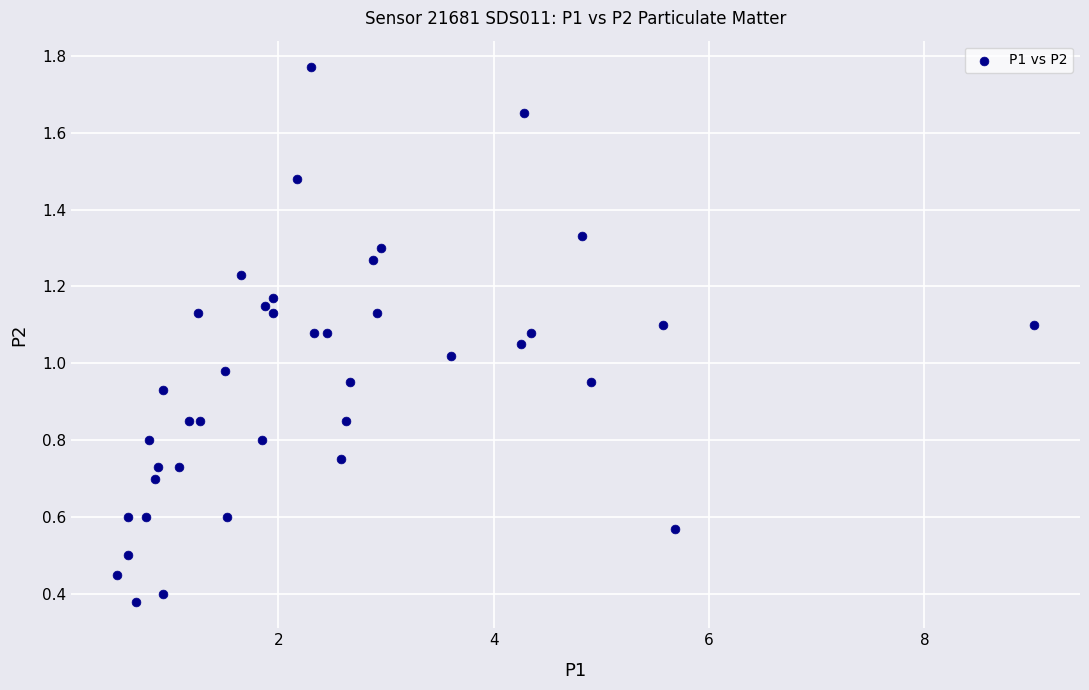

What is the range of X values (max minus min)?

8.5